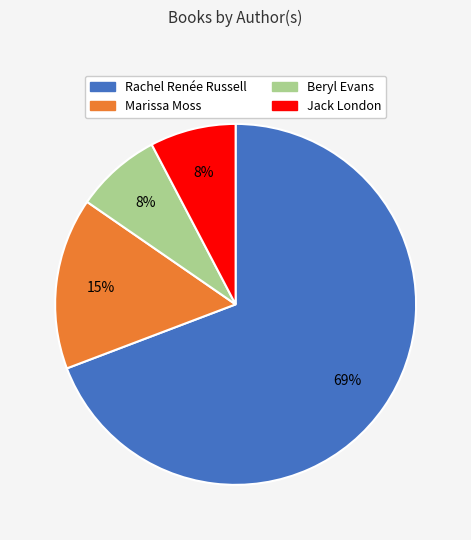

Is it true that Jack London is 8% of the pie?

True